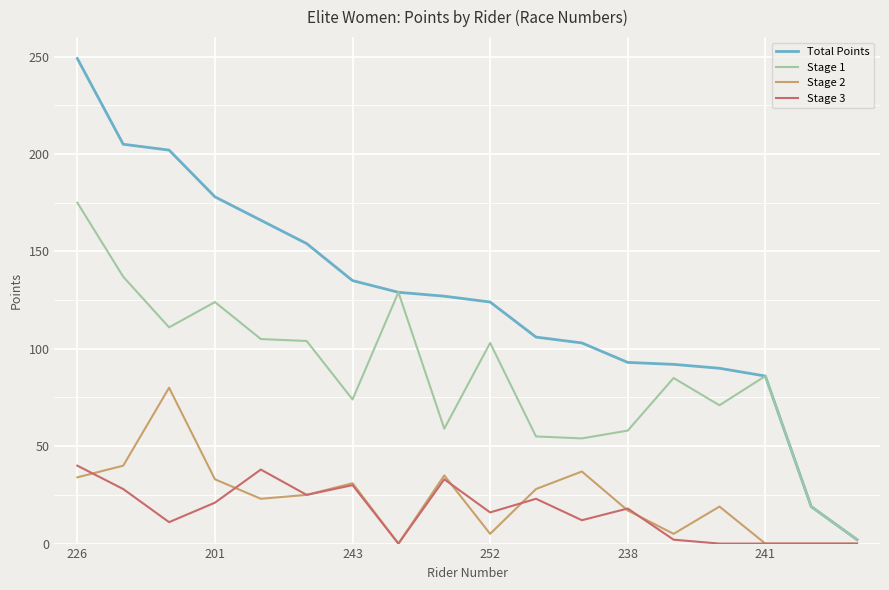

Which series has the widest spread of values?

Total Points